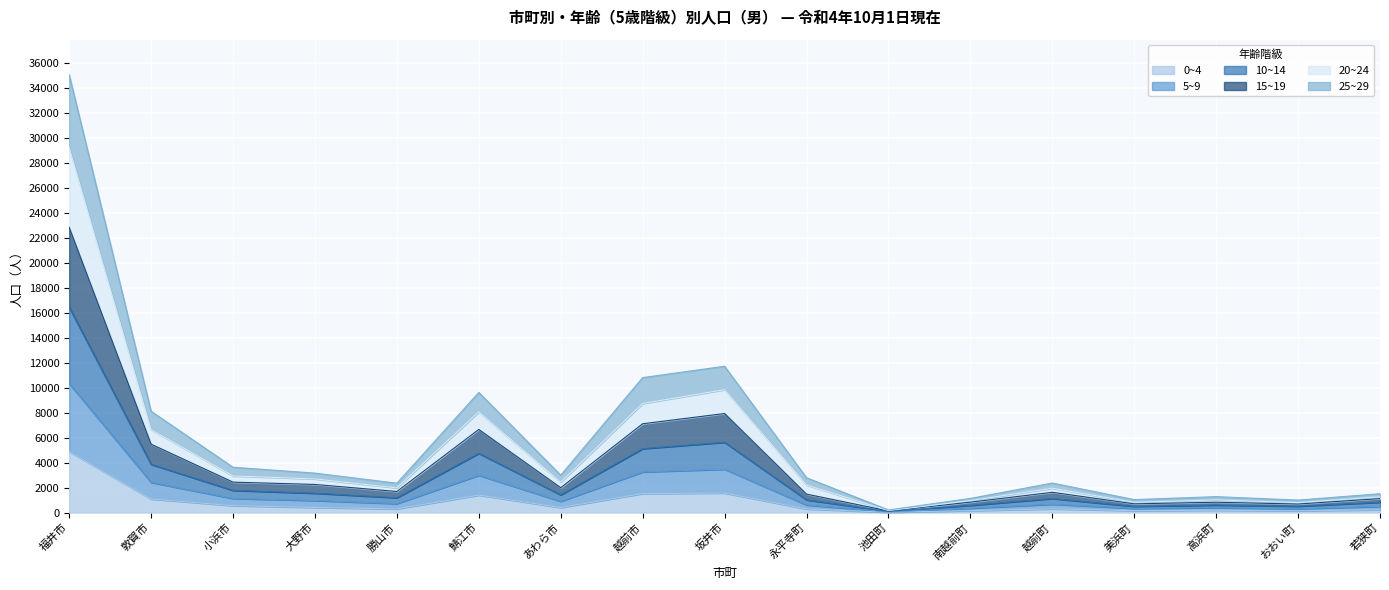

In 5~9, how many points are lower than both neighbors (excluding endpoints)?

5